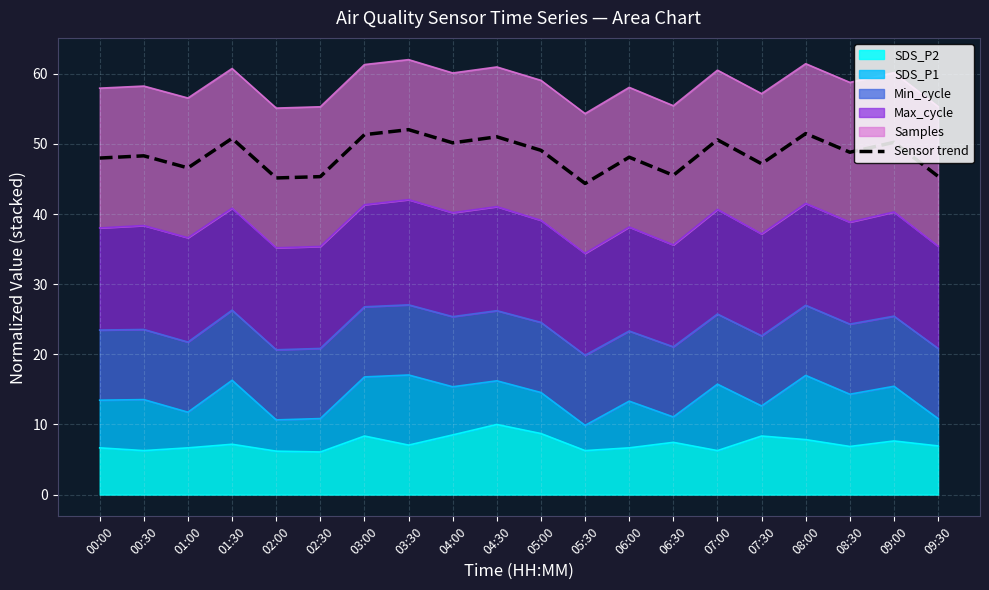

At which label is the value closest to 48?

00:00